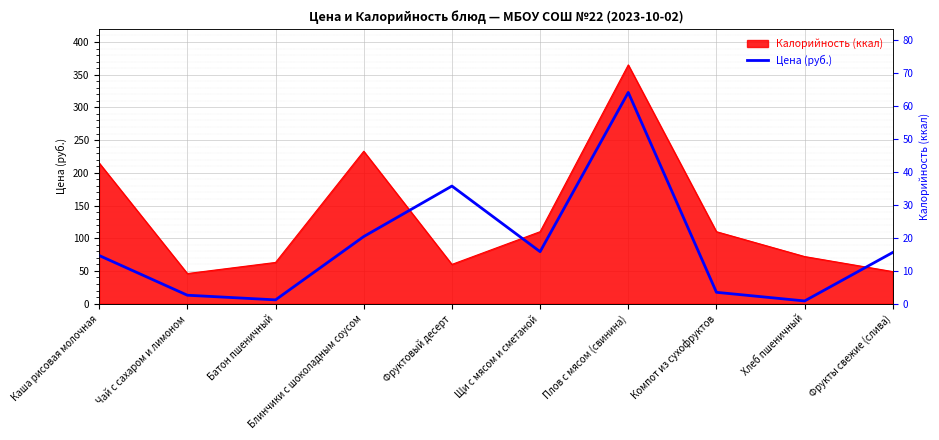

Reading left to right, extract all data points from this chart.

14.6	2.6	1.1	20.4	35.7	15.8	64.1	3.4	0.8	15.6